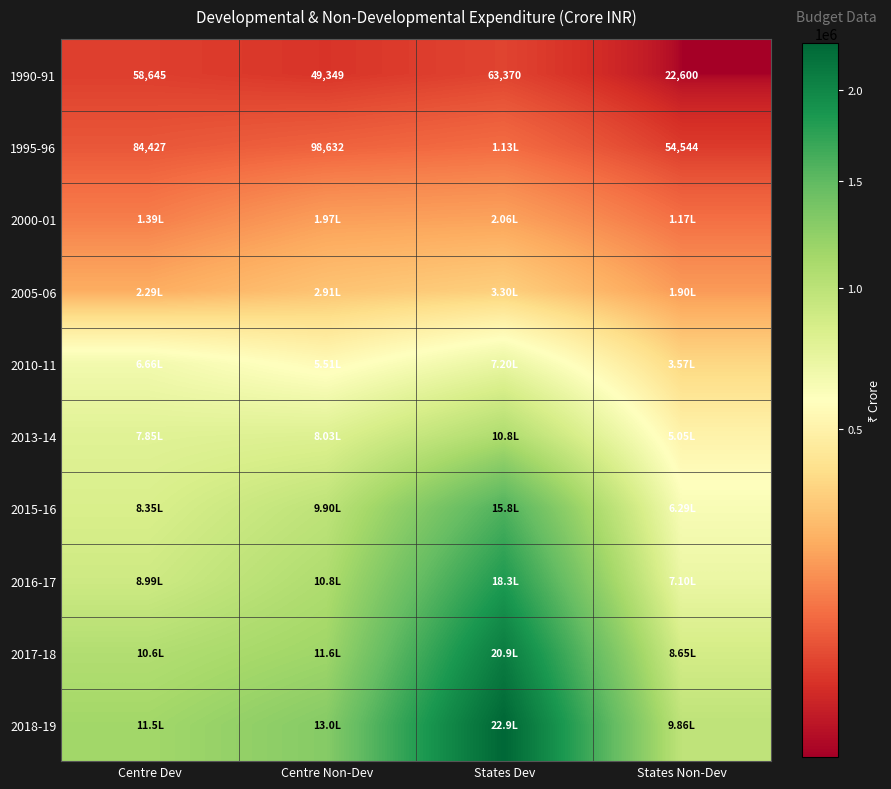

What is the difference between the second highest and second lowest values in the 1990-91 series?

9296